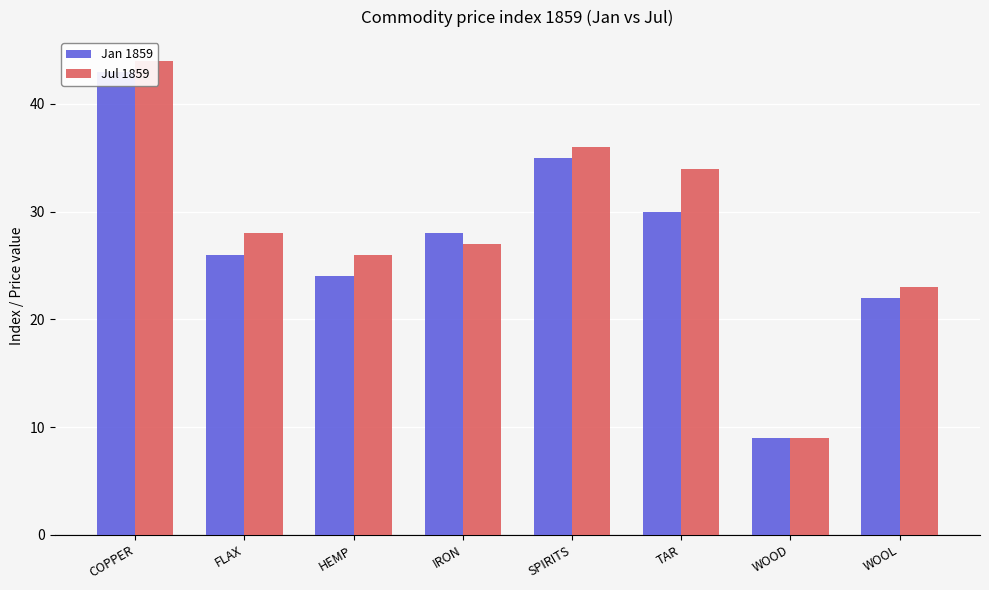

What is the minimum value shown in the chart?

9